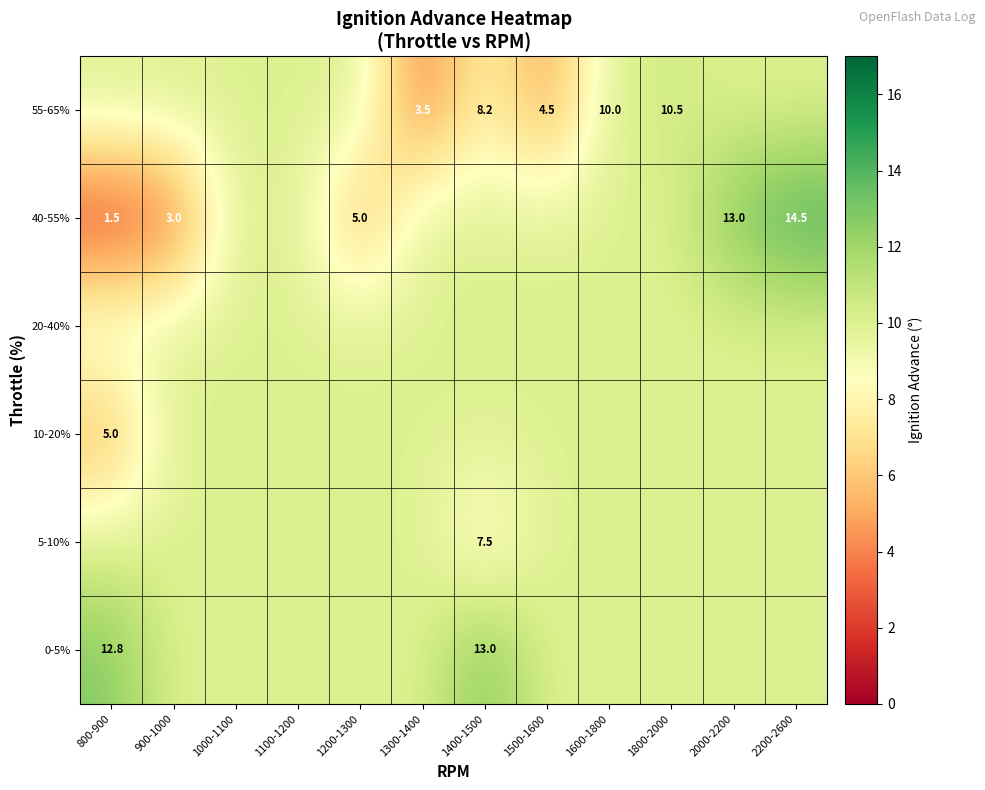

Is it true that 55-65% equals 0.8 at 1300-1400?

False